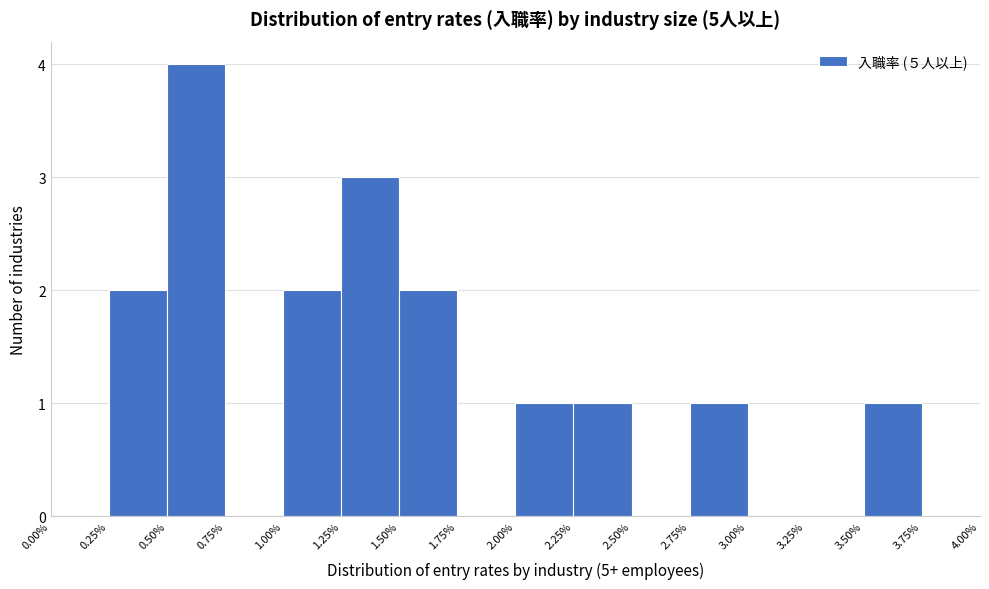

Reading left to right, transcribe this chart: for each bar, give the range it covers on the x-axis and its height. The values are not printed on the chart, so give them approximately, as read against the axis.

0.00% to 0.25%: 0
0.25% to 0.50%: 2
0.50% to 0.75%: 4
0.75% to 1.00%: 0
1.00% to 1.25%: 2
1.25% to 1.50%: 3
1.50% to 1.75%: 2
1.75% to 2.00%: 0
2.00% to 2.25%: 1
2.25% to 2.50%: 1
2.50% to 2.75%: 0
2.75% to 3.00%: 1
3.00% to 3.25%: 0
3.25% to 3.50%: 0
3.50% to 3.75%: 1
3.75% to 4.00%: 0